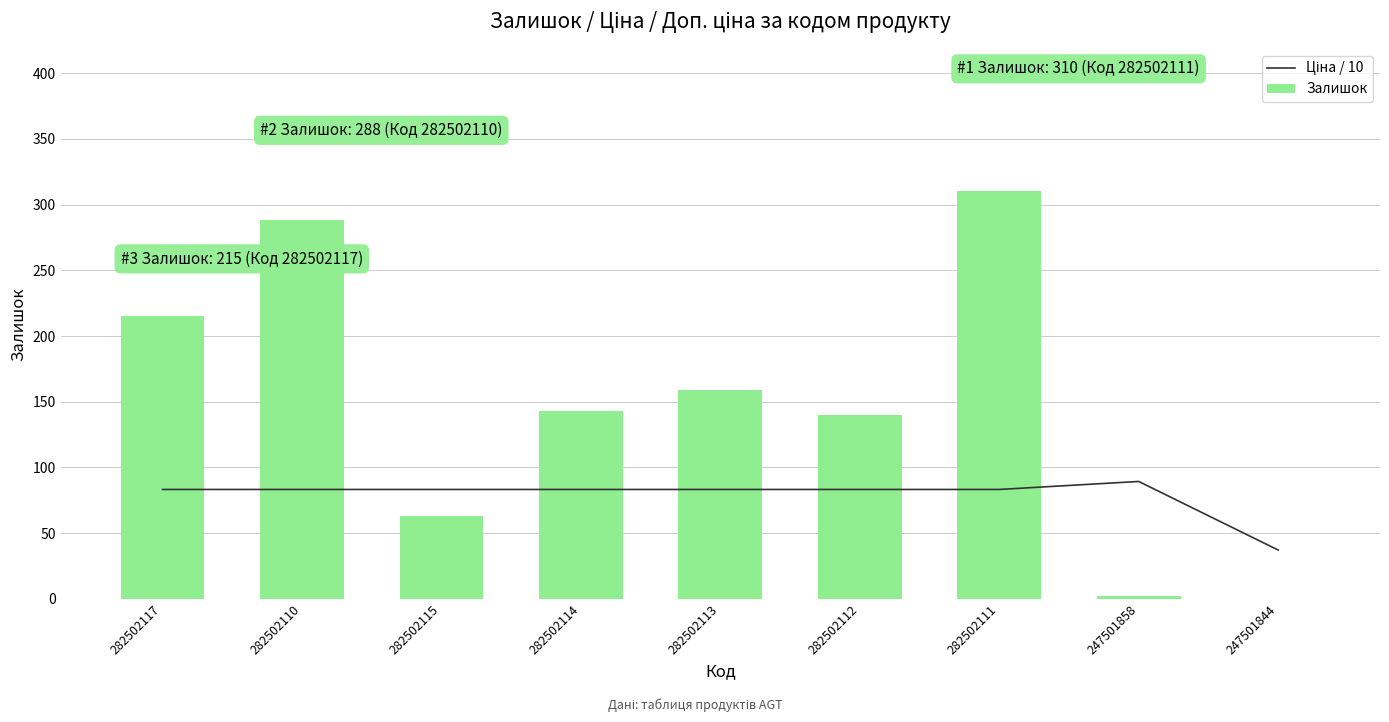

What are all the series names shown in the legend?

Ціна / 10, Залишок